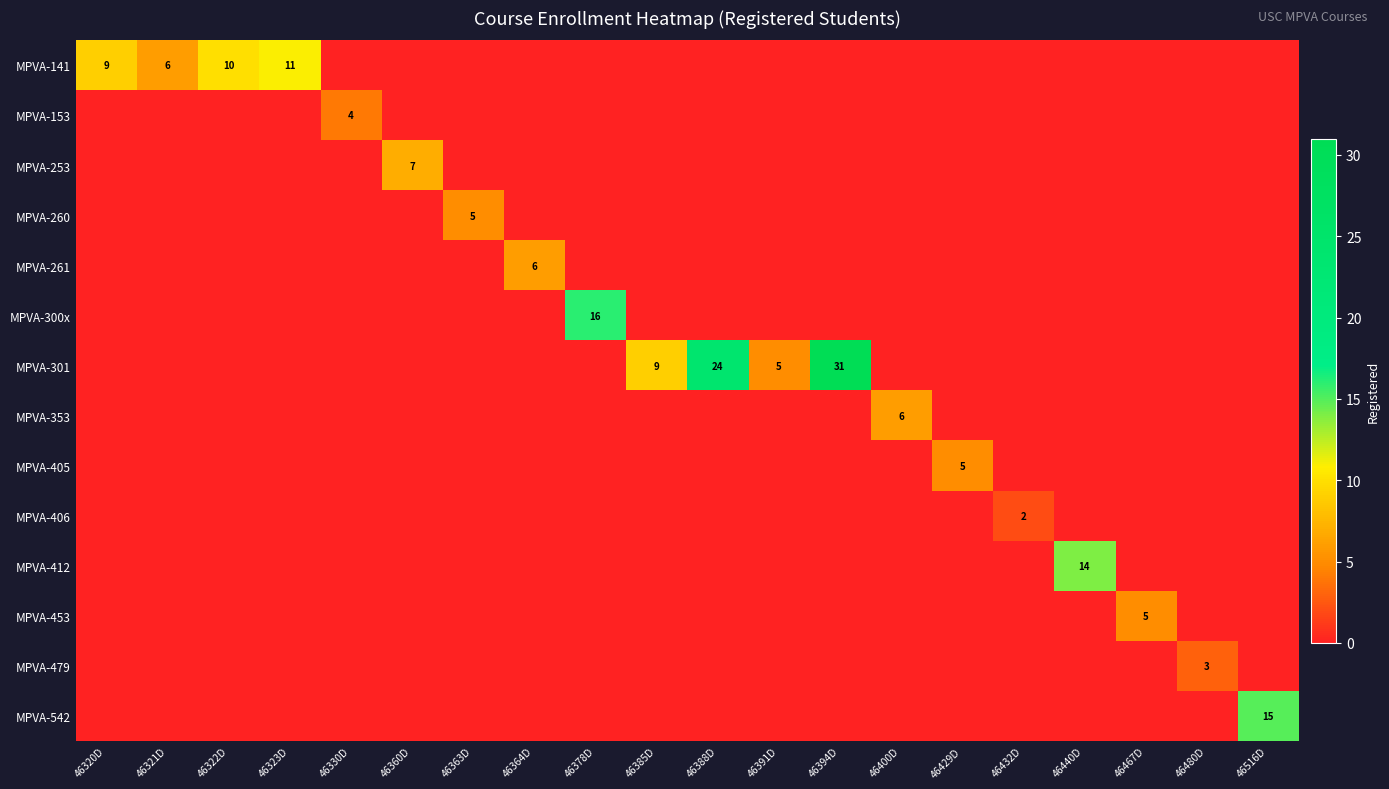

At how many categories does at least one series exceed 15?

3